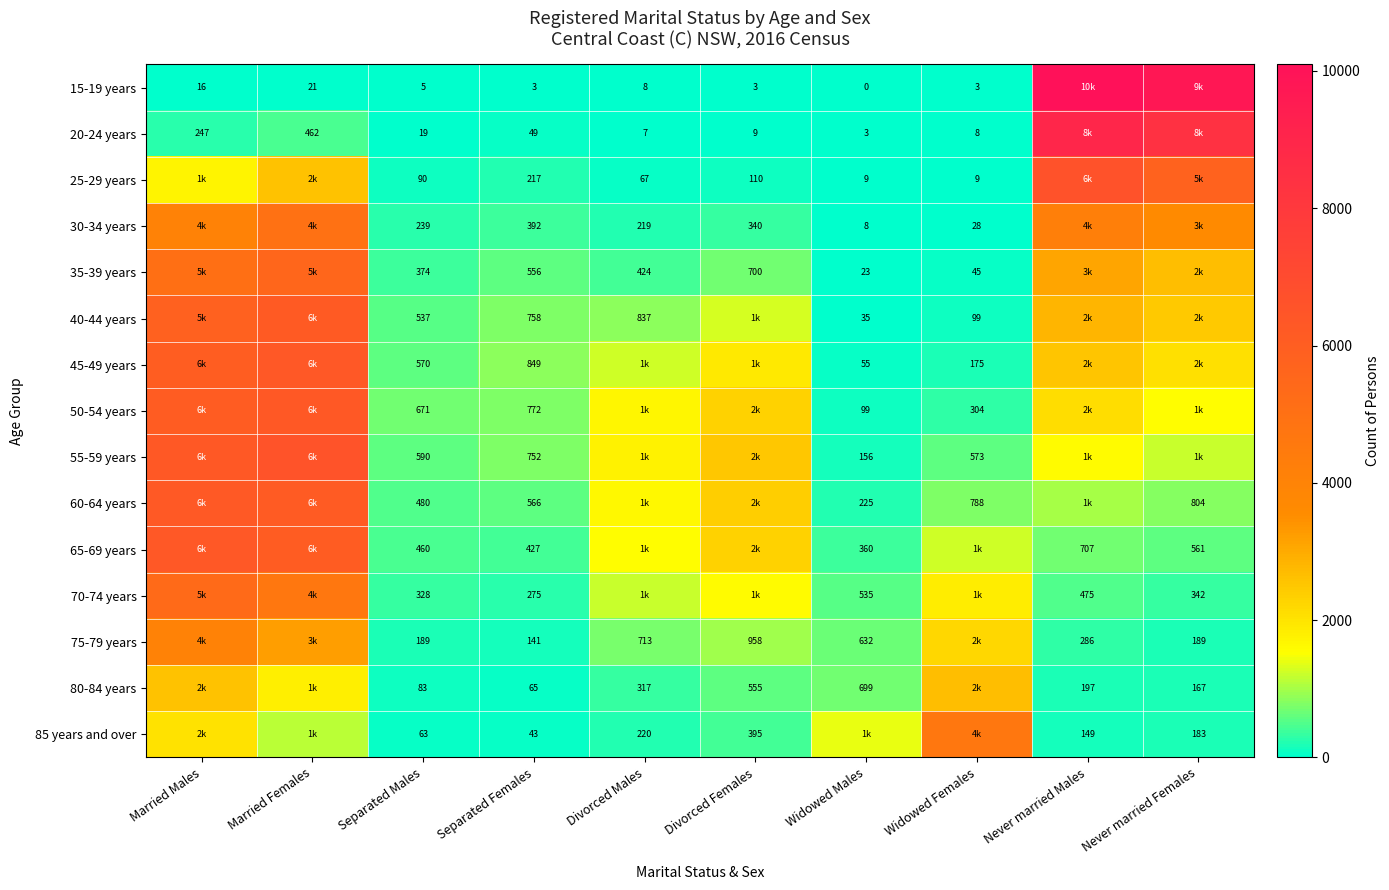

The 30-34 years series shows 219 at Divorced Males. True or false?

True